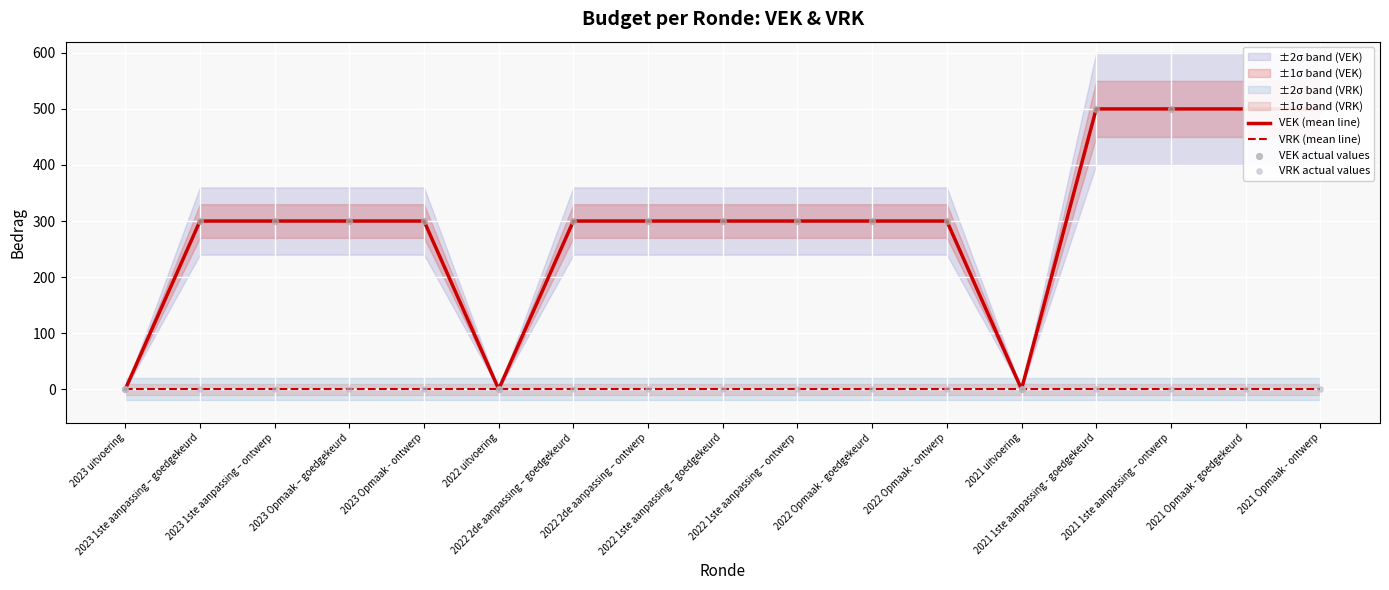

Which series reaches the maximum Y coordinate?

VEK (mean line)